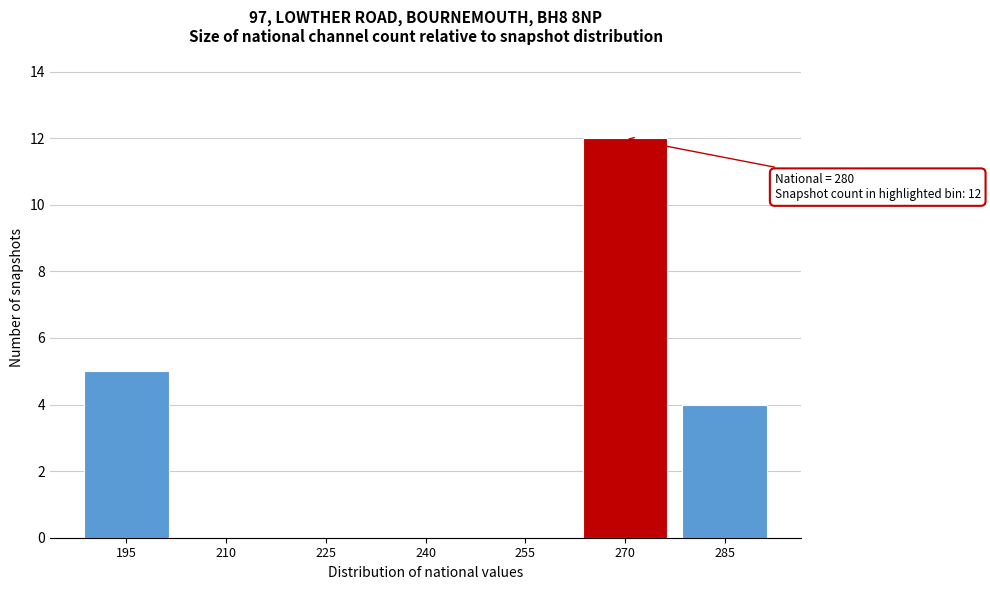

Reading left to right, extract all data points from this chart.

195=5	210=0	225=0	240=0	255=0	270=12	285=4